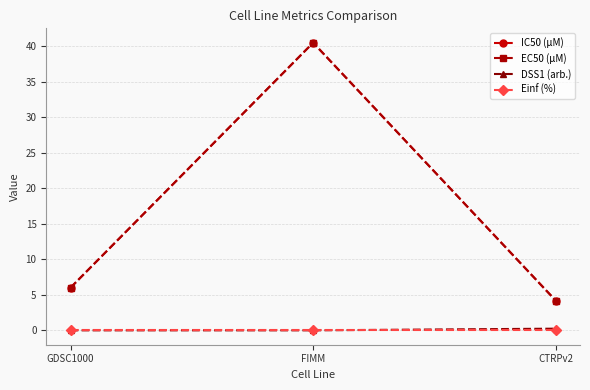

Read the IC50 (µM) value at FIMM.

40.5